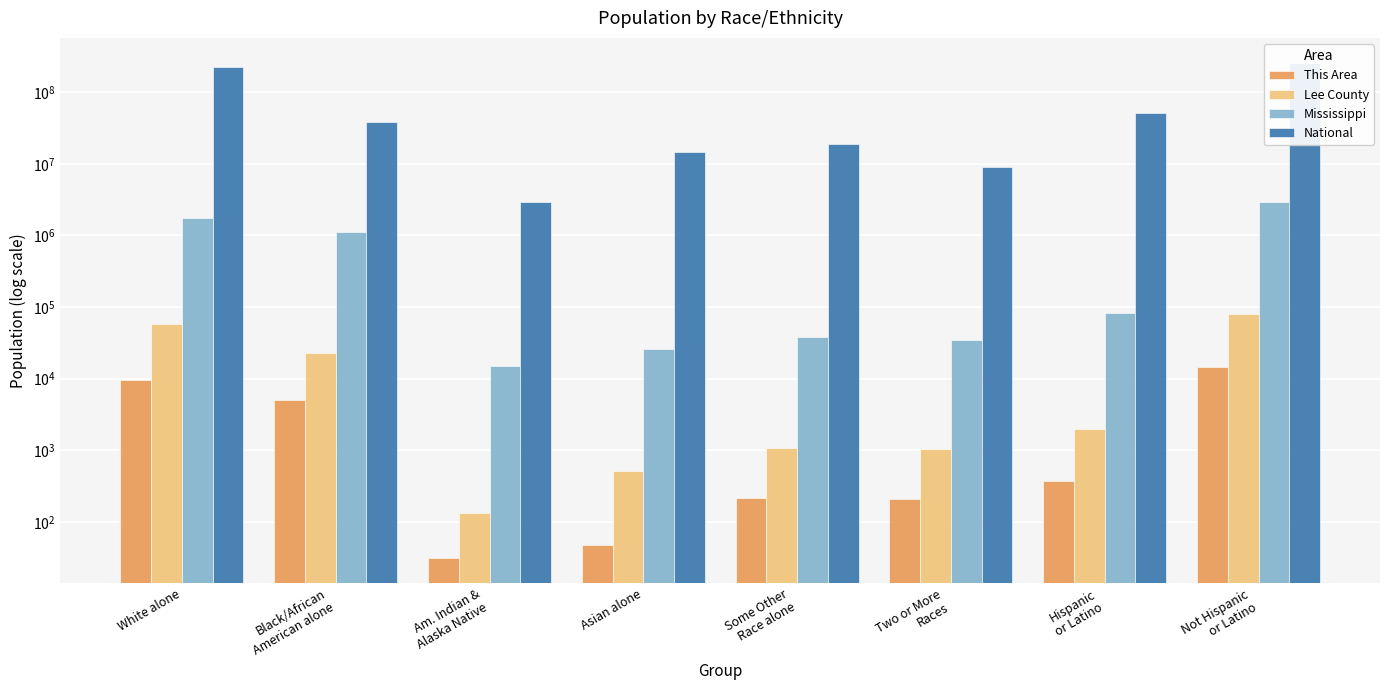

What is the label of the 5th bar from the right?

Asian alone